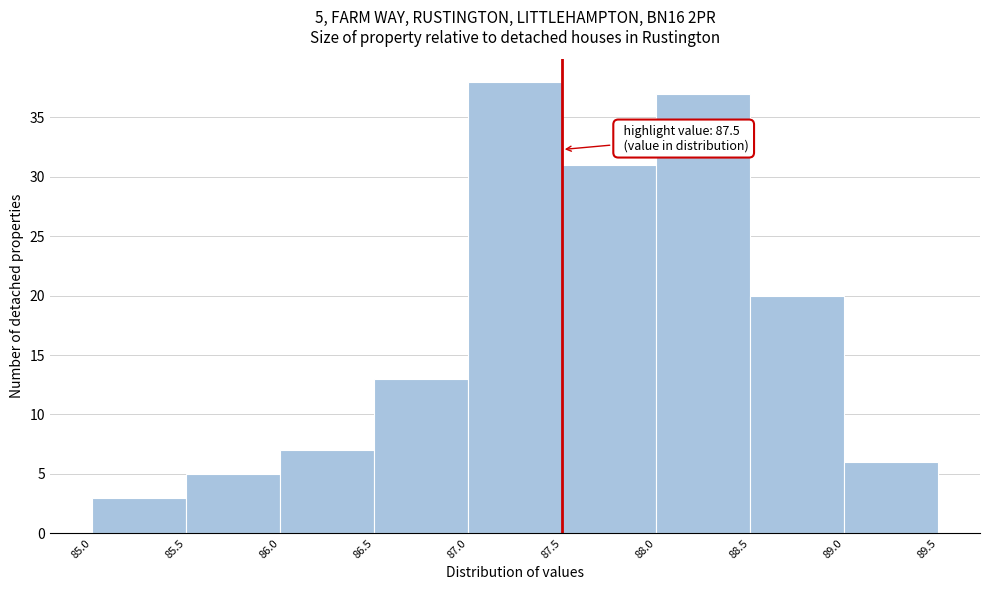

Which range on the x-axis has the tallest bar?

87.0 to 87.5